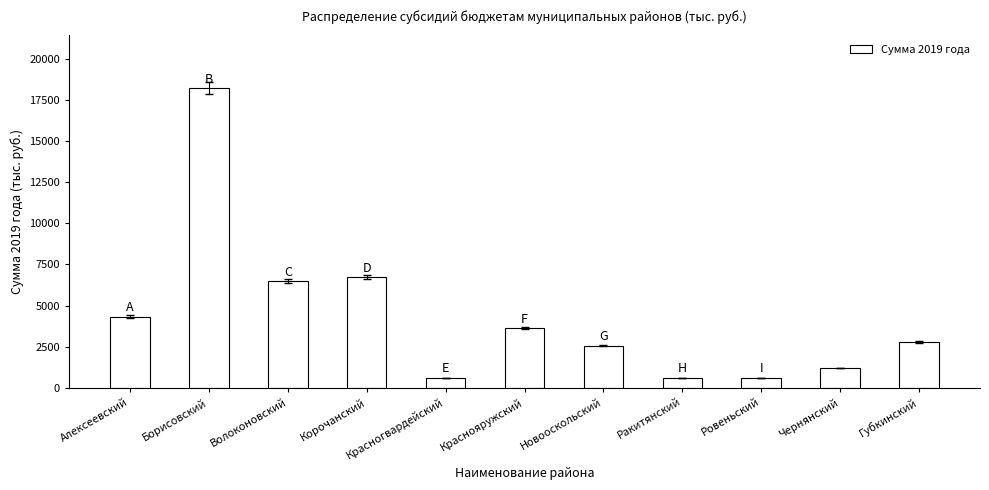

Does the chart contain stacked bars?

No